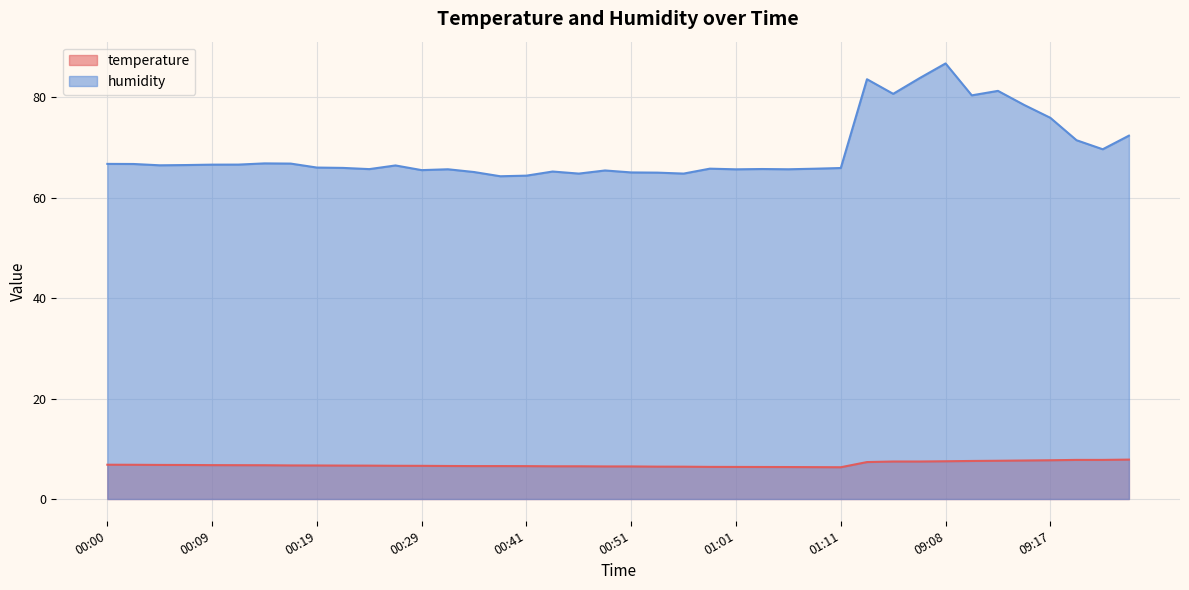

How many lines are shown in the chart?

2